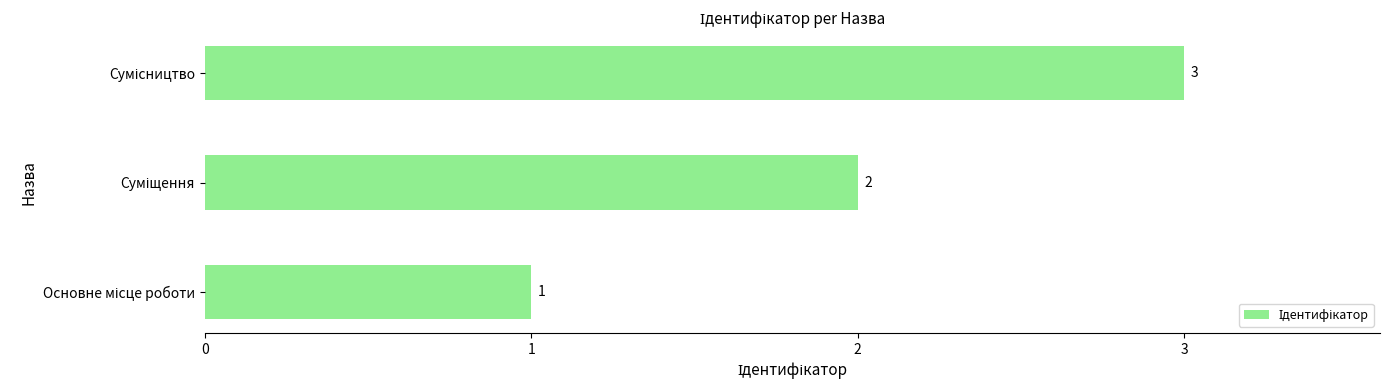

Count the values in the range 1 to 3.

3